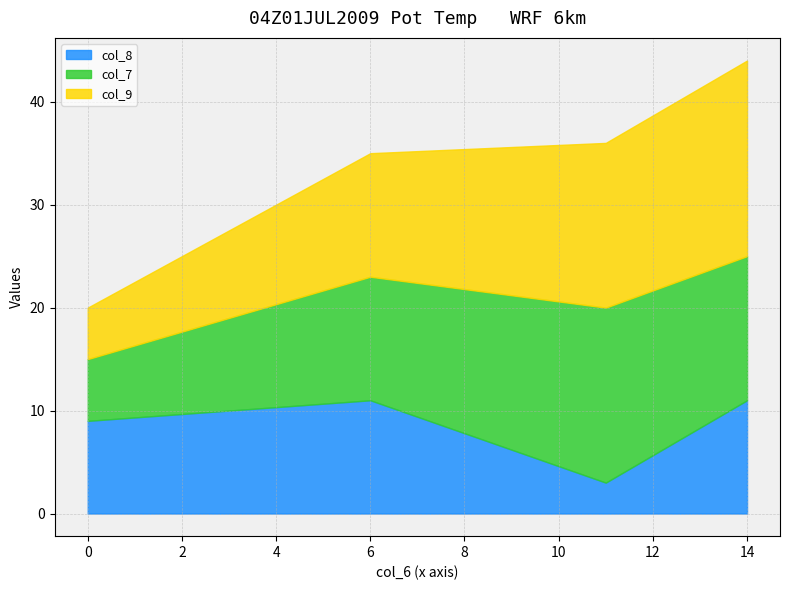

Reading left to right, transcribe all the data shown in this chart.

col_7: 6	12	17	14
col_9: 5	12	16	19
col_8: 9	11	3	11